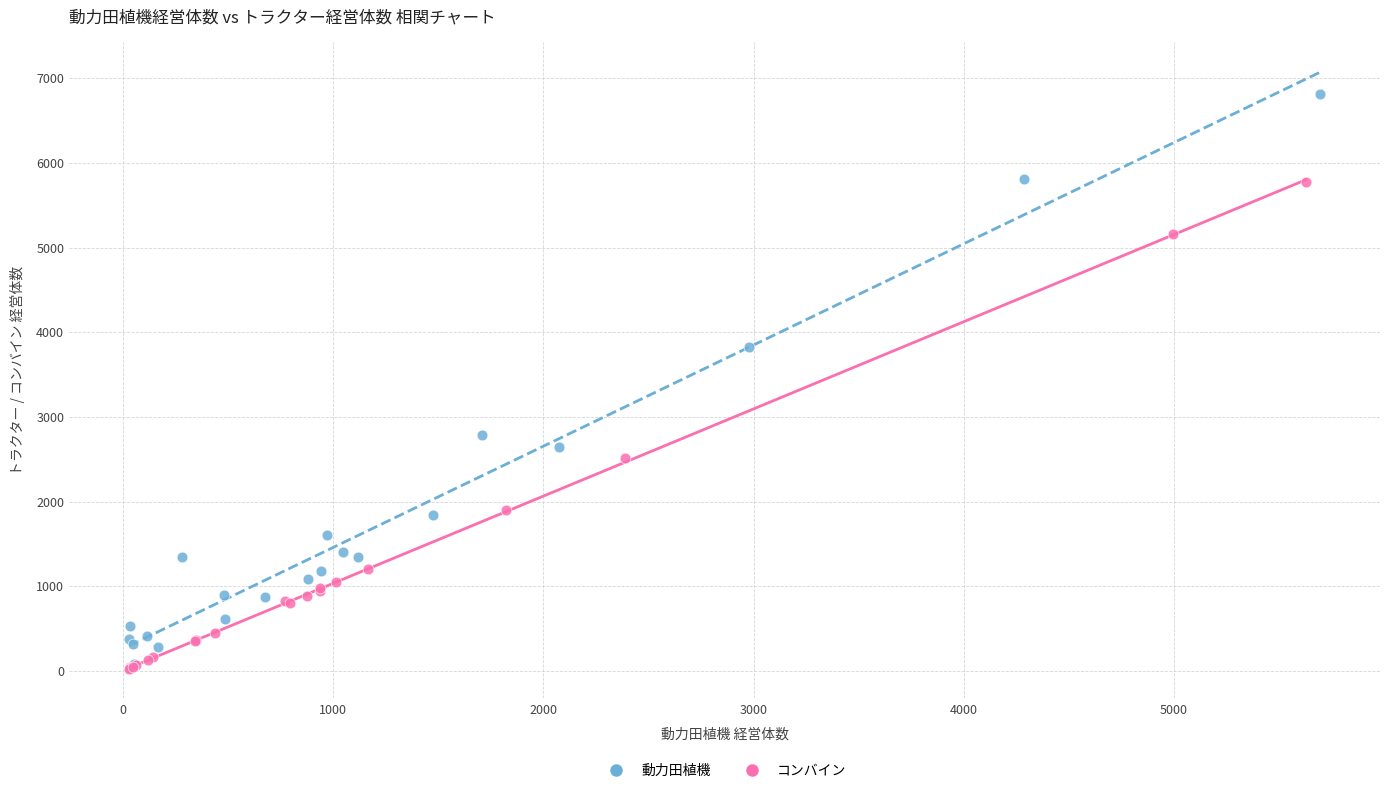

Which series reaches the maximum Y coordinate?

動力田植機